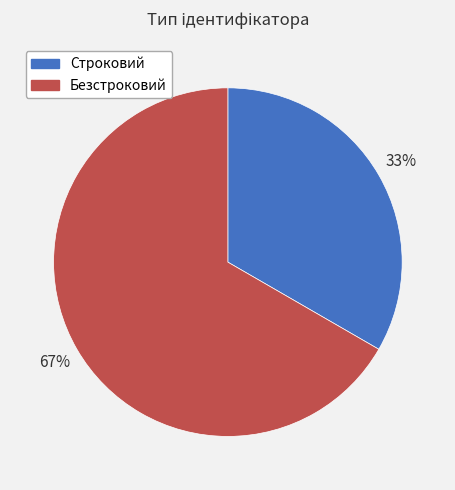

Which category has the smallest portion of the pie?

Строковий